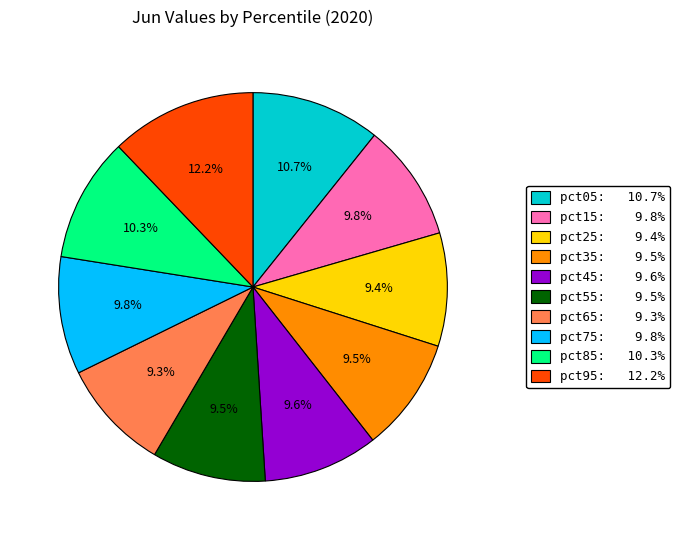

To the nearest percent, what is the combined percentage of pct65 and pct85?

20%